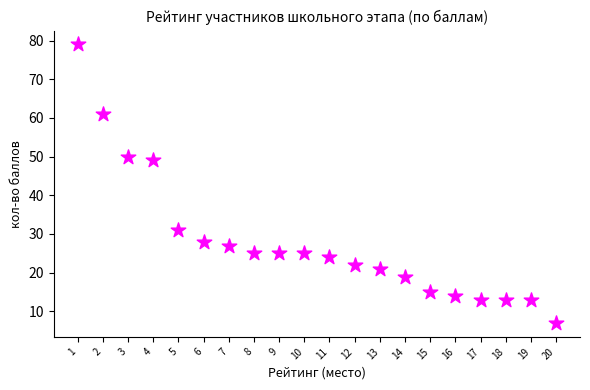

What Y value in the scatter plot is closest to 43?

49